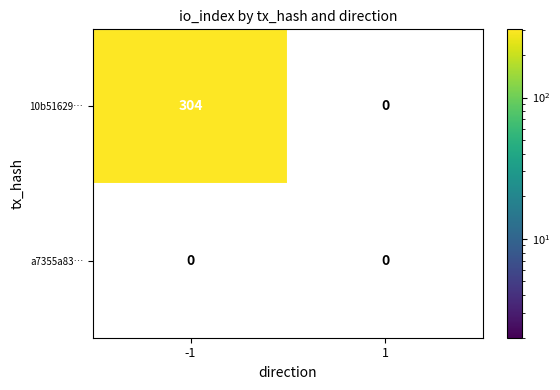

The 10b51629… series shows 543 at -1. True or false?

False